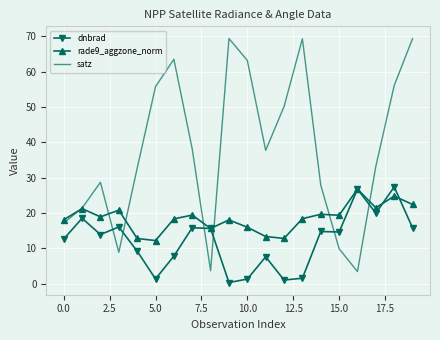

Which series ends up on top after the final intersection of dnbrad and satz?

satz